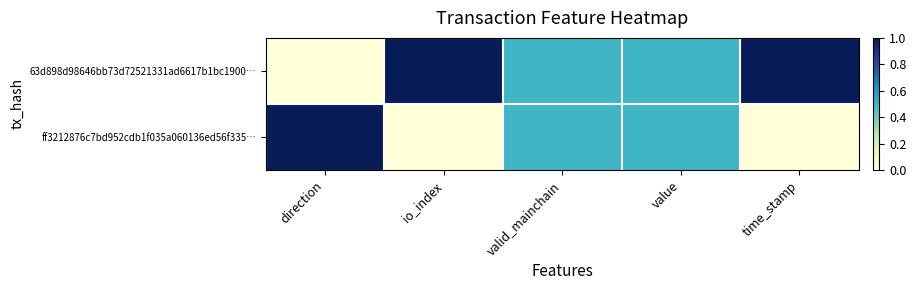

What is the total value across all series at value?

1.0